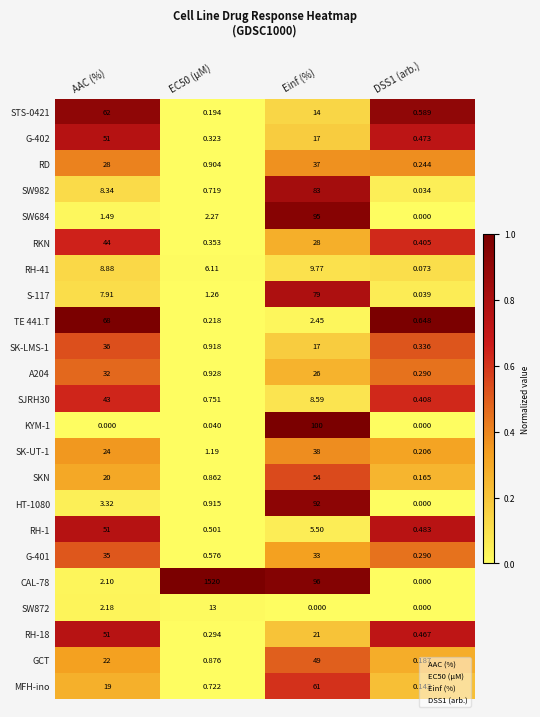

At which label does SW982 first exceed 8?

AAC (%)